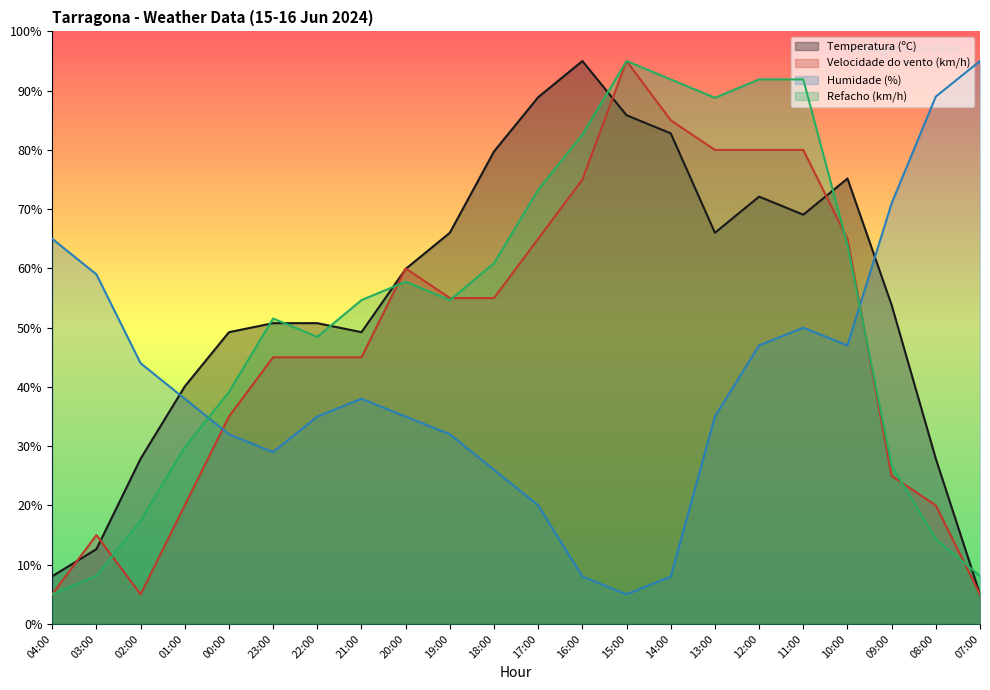

At which category is the sum across all series the highest?

12:00